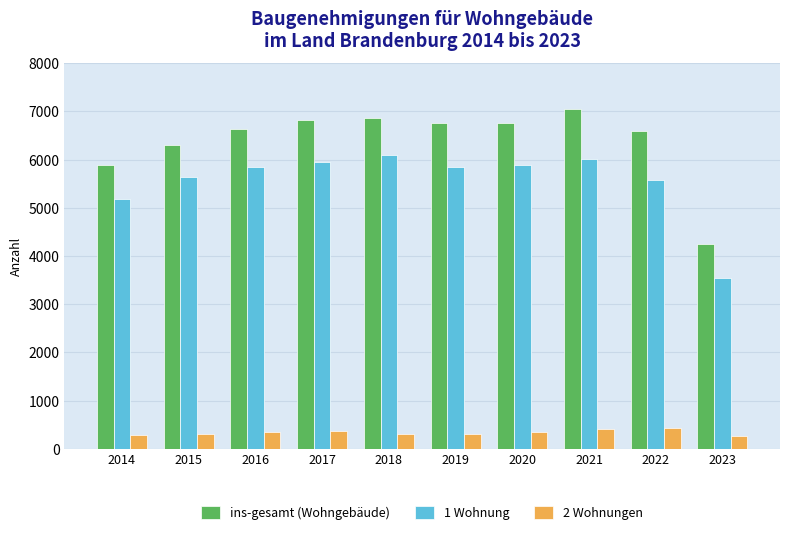

At 2015, list the series in order from largest to smallest.

ins-gesamt (Wohngebäude), 1 Wohnung, 2 Wohnungen